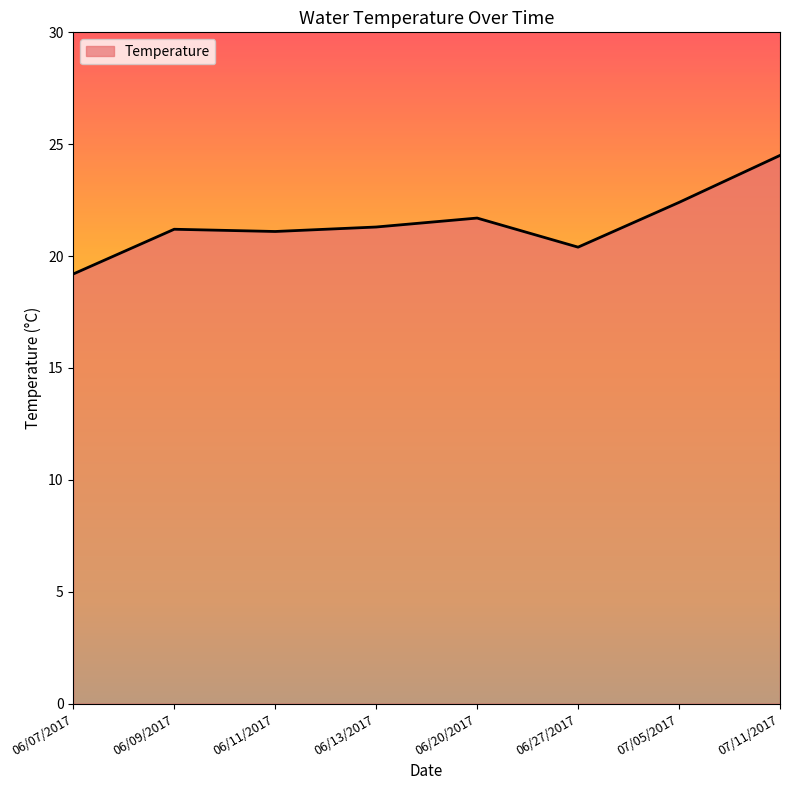

At which category does the chart reach its peak across all series?

07/11/2017